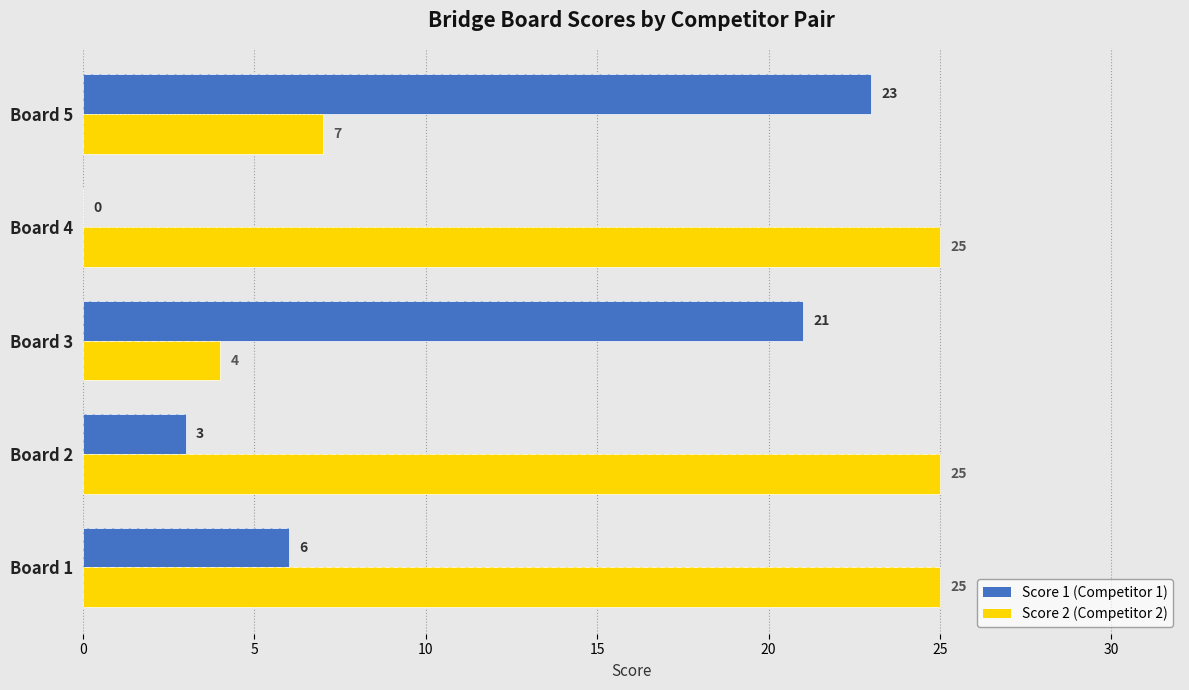

How many bars are there in total?

10